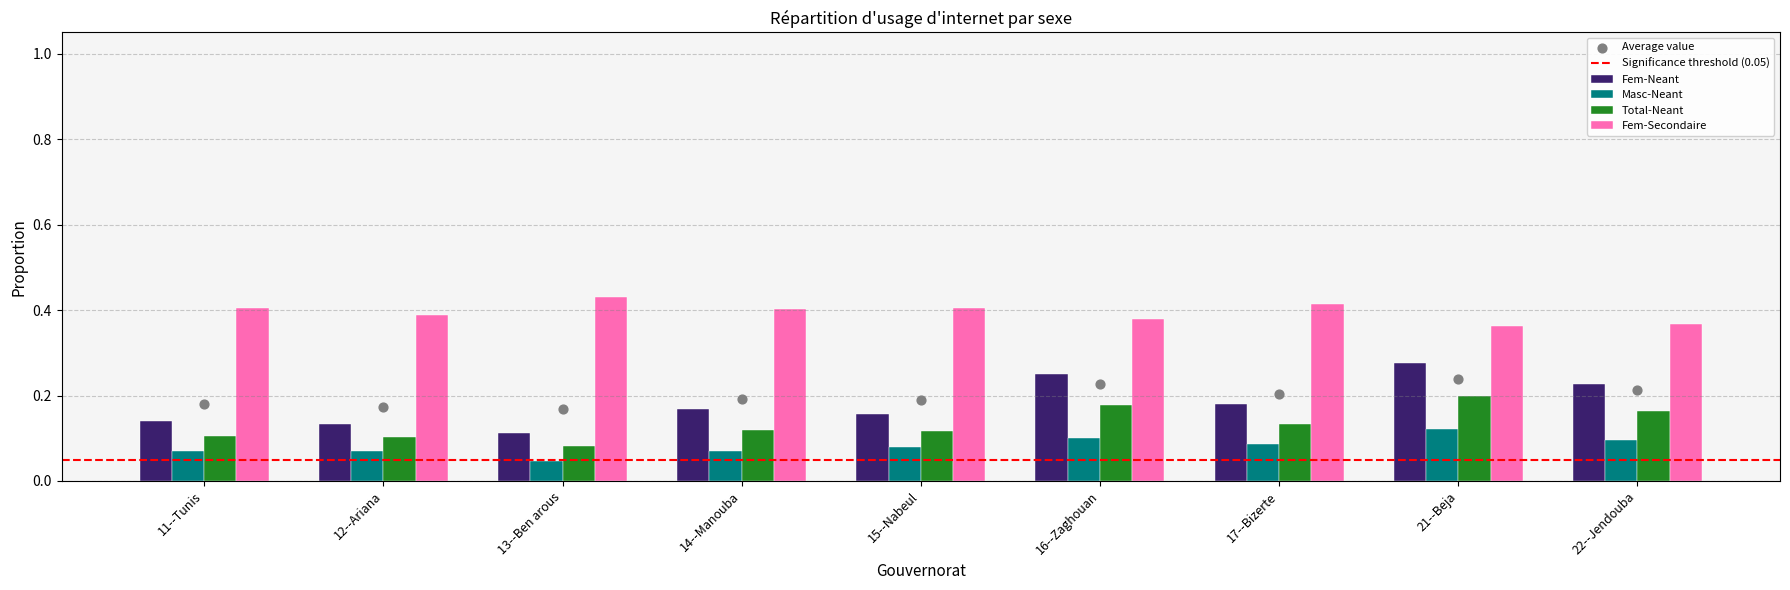

At how many categories does at least one series exceed 0?

9